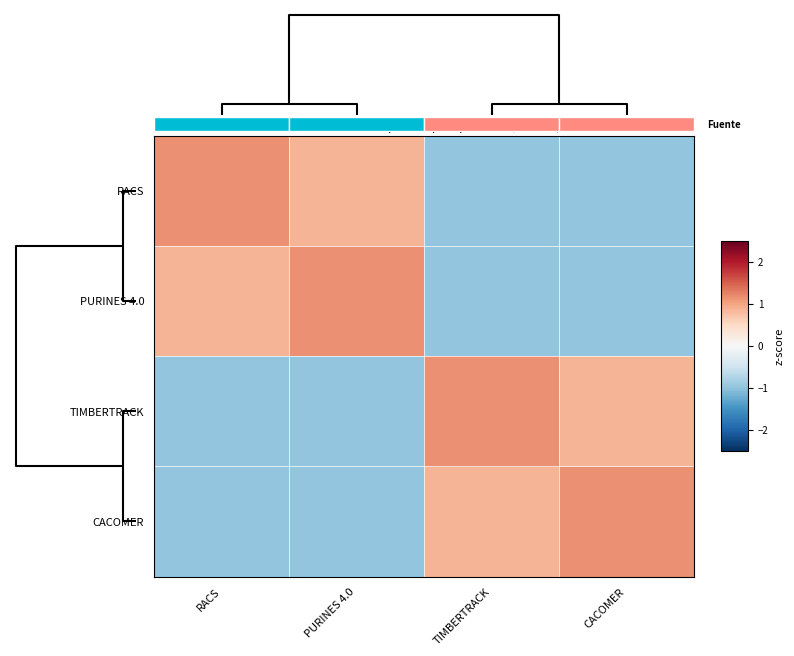

Reading left to right, list all the values displayed in this chart.

RACS: RACS=1.1	PURINES 4.0=0.8	TIMBERTRACK=-1.0	CACOMER=-1.0
PURINES 4.0: RACS=0.8	PURINES 4.0=1.1	TIMBERTRACK=-1.0	CACOMER=-1.0
TIMBERTRACK: RACS=-1.0	PURINES 4.0=-1.0	TIMBERTRACK=1.1	CACOMER=0.8
CACOMER: RACS=-1.0	PURINES 4.0=-1.0	TIMBERTRACK=0.8	CACOMER=1.1